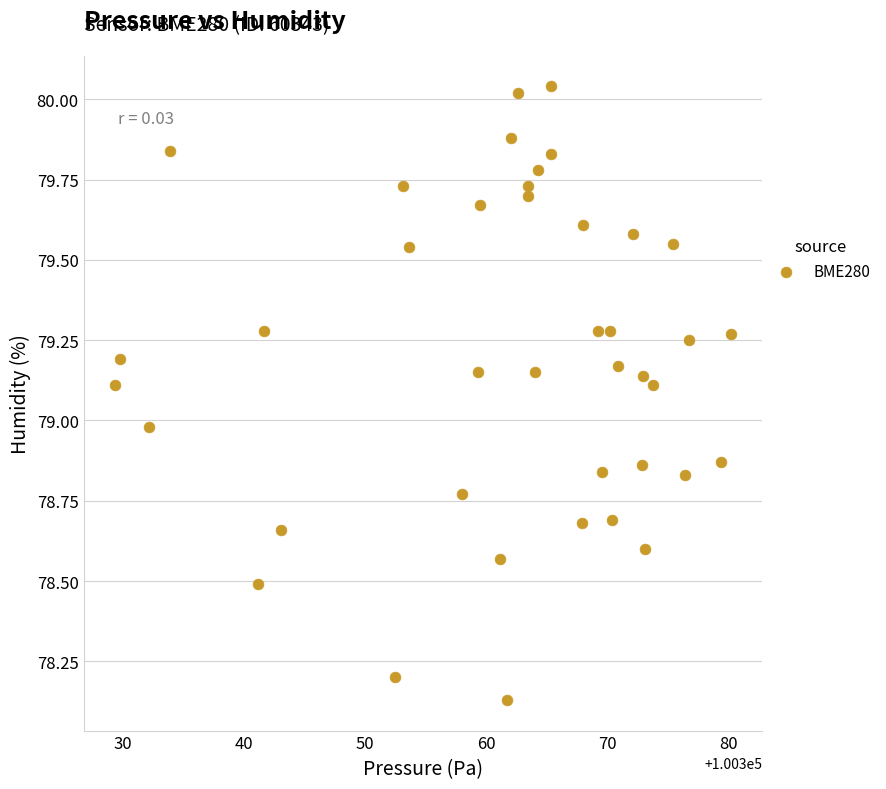

What is the range of X values (max minus min)?

50.9